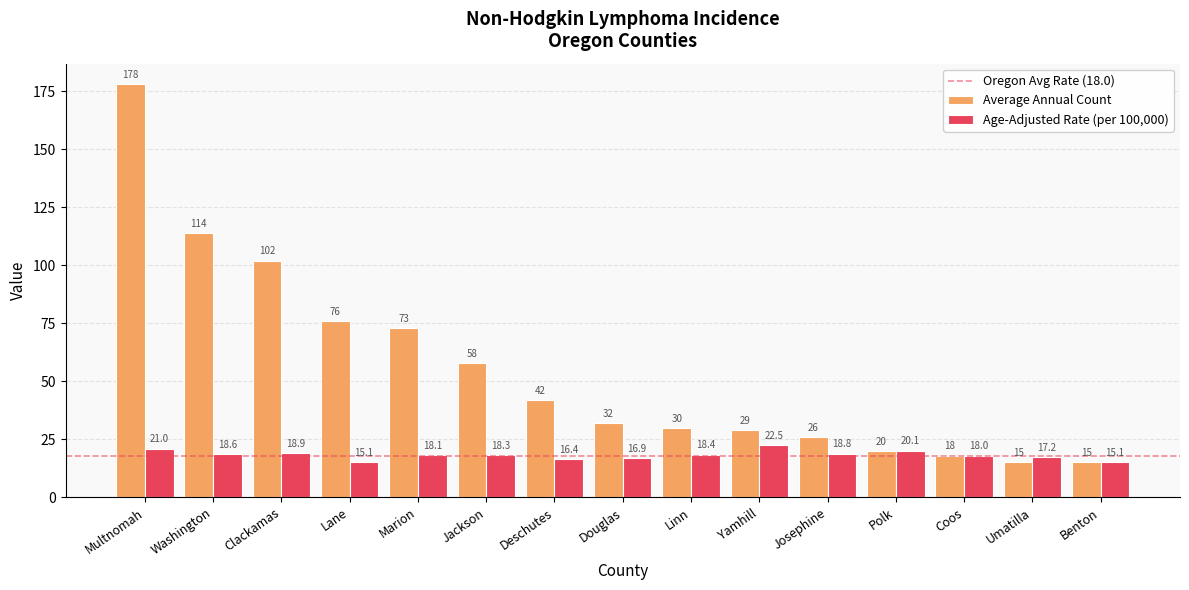

The value of Age-Adjusted Rate (per 100,000) at Coos is 18.0. True or false?

True